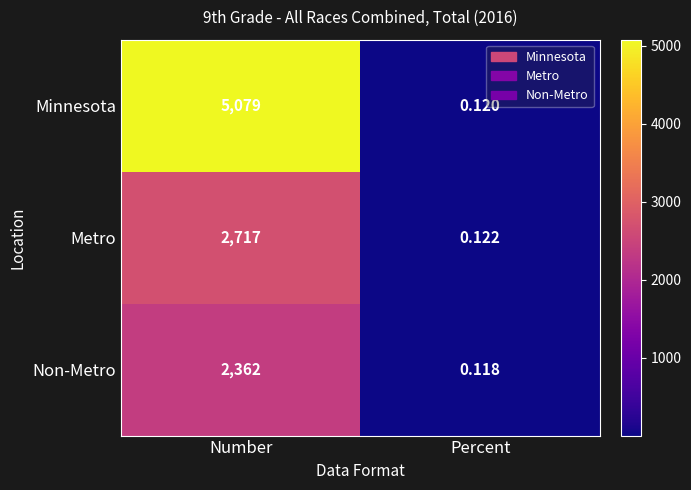

Which series has the largest total across all categories?

Minnesota